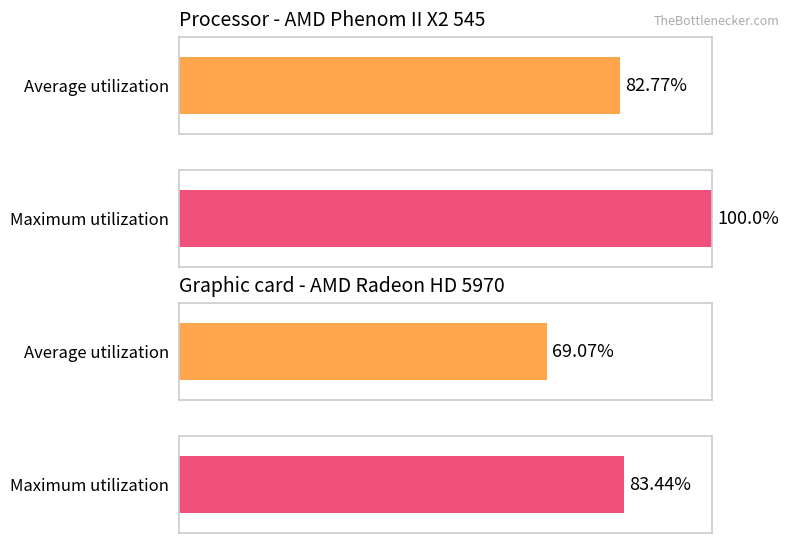

Which series has the largest total across all categories?

Maximum utilization